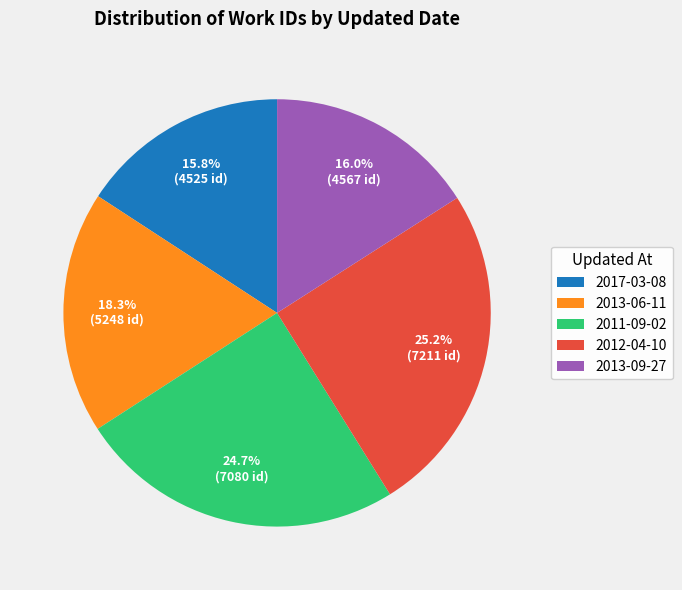

What percentage is the 2011-09-02 slice, to the nearest percent?

25%